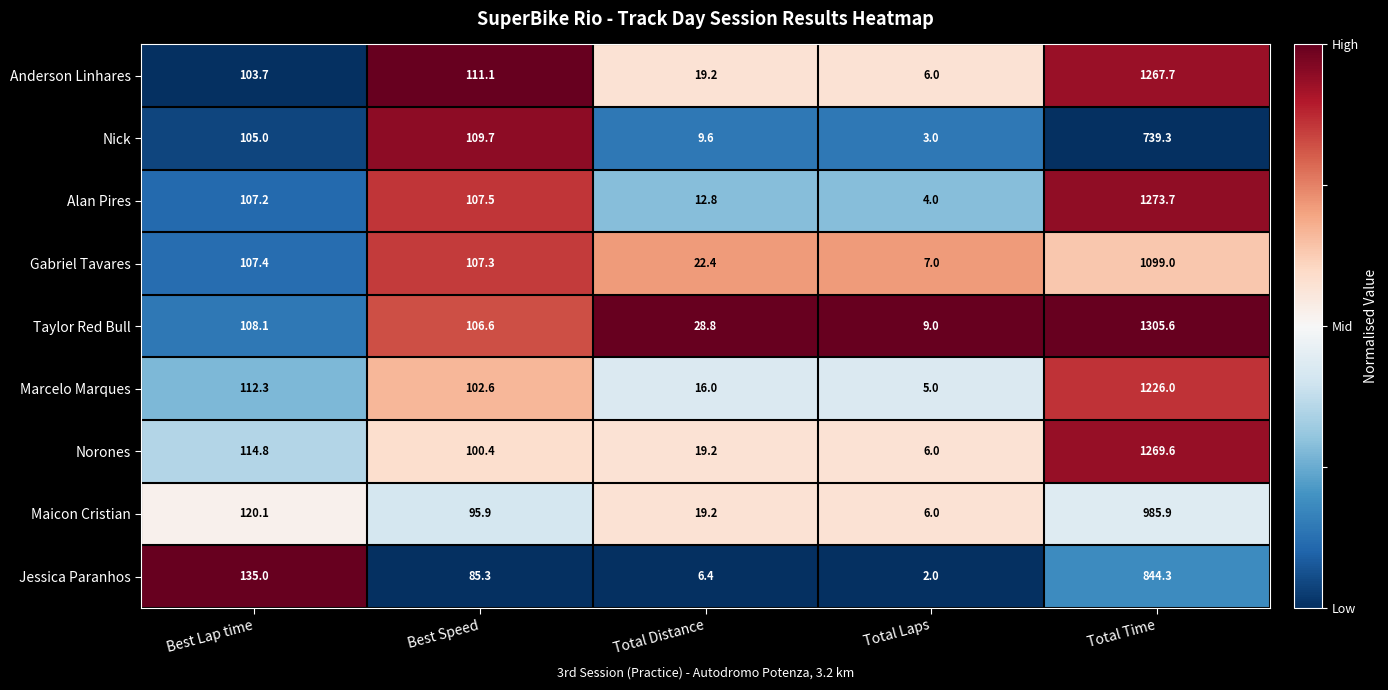

The Jessica Paranhos series shows 844.3 at Total Time. True or false?

True